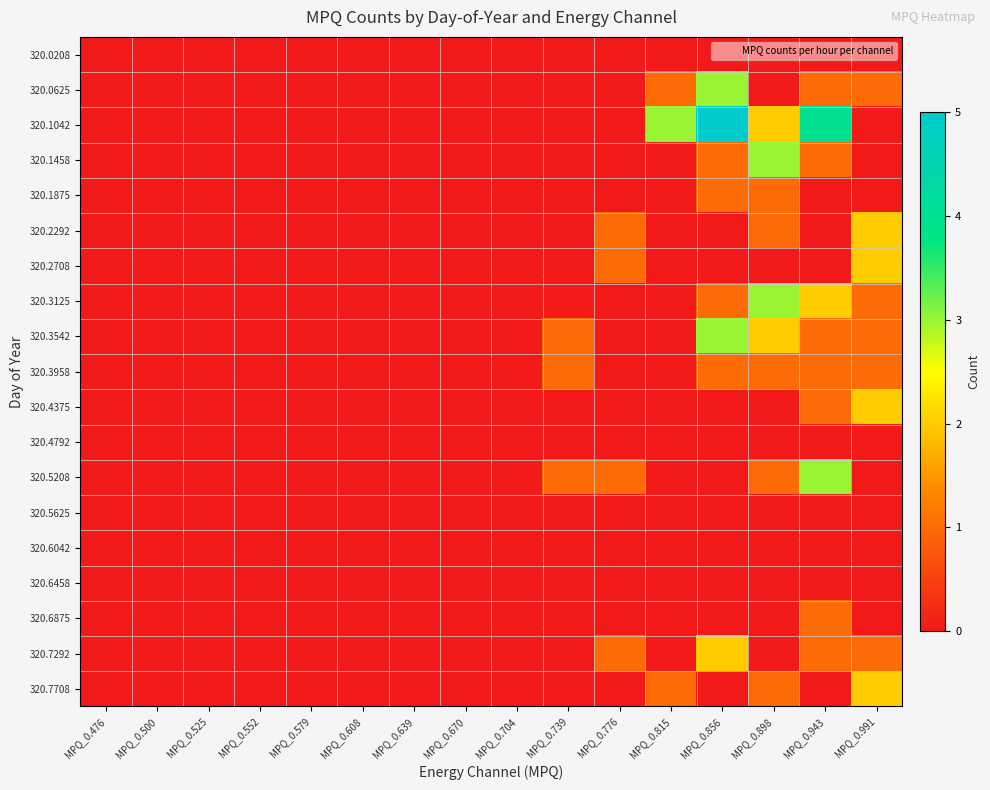

Rank the series at MPQ_0.815 from highest to lowest value.

320.1042, 320.0625, 320.7708, 320.0208, 320.1458, 320.1875, 320.2292, 320.2708, 320.3125, 320.3542, 320.3958, 320.4375, 320.4792, 320.5208, 320.5625, 320.6042, 320.6458, 320.6875, 320.7292